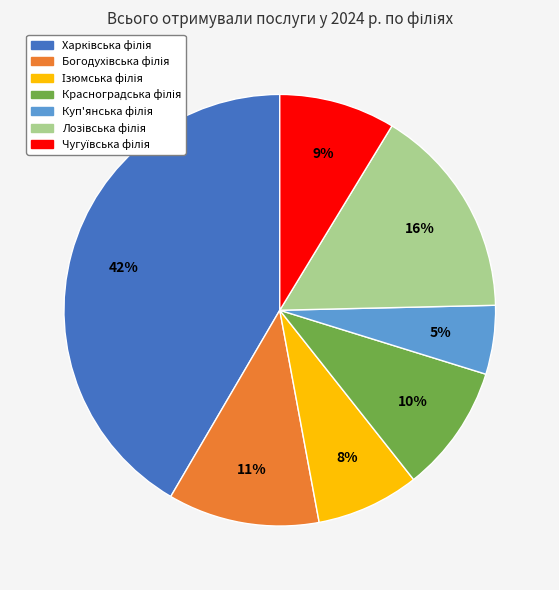

Is there any slice that represents more than half of the pie?

No